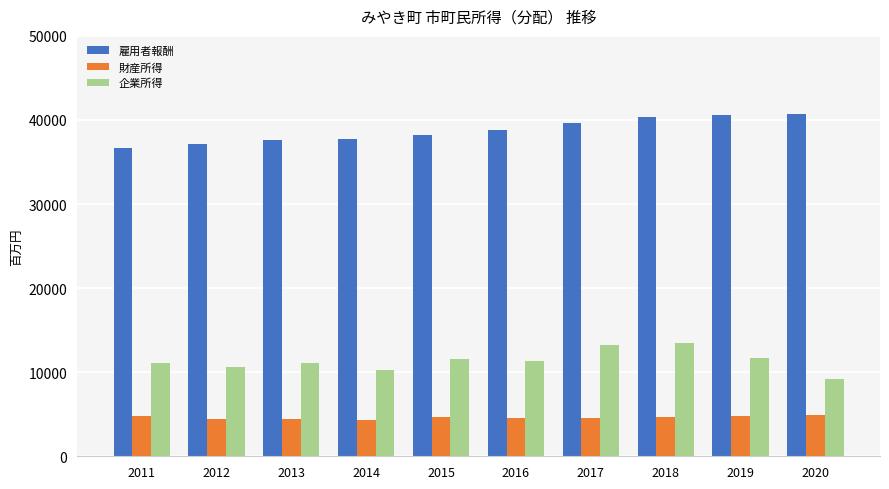

What is the difference between the highest and lowest values at 2018?

35751.9